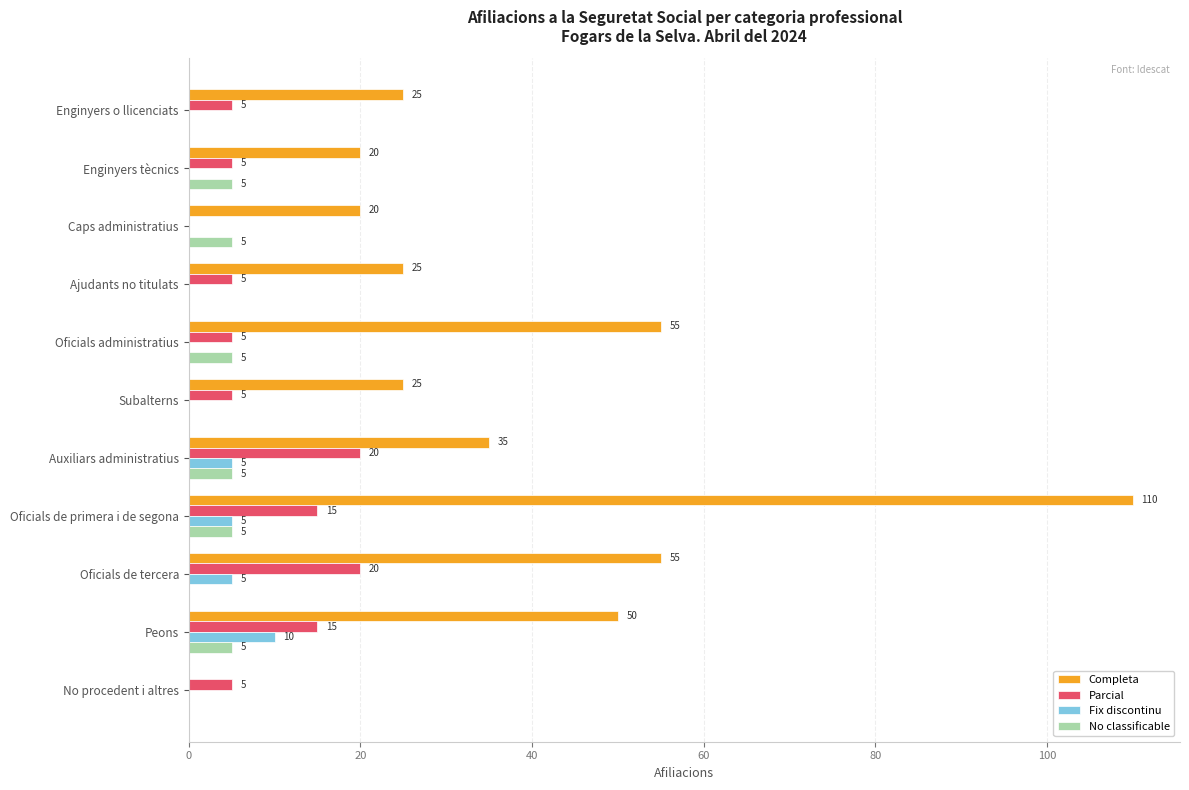

How many distinct data groups are displayed?

4